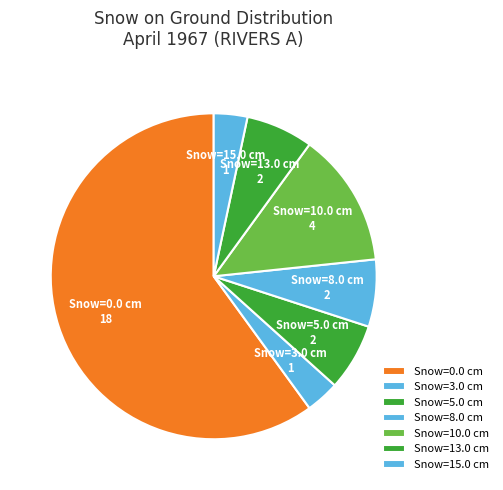

Is it true that Snow=13.0 cm is 13% of the pie?

False